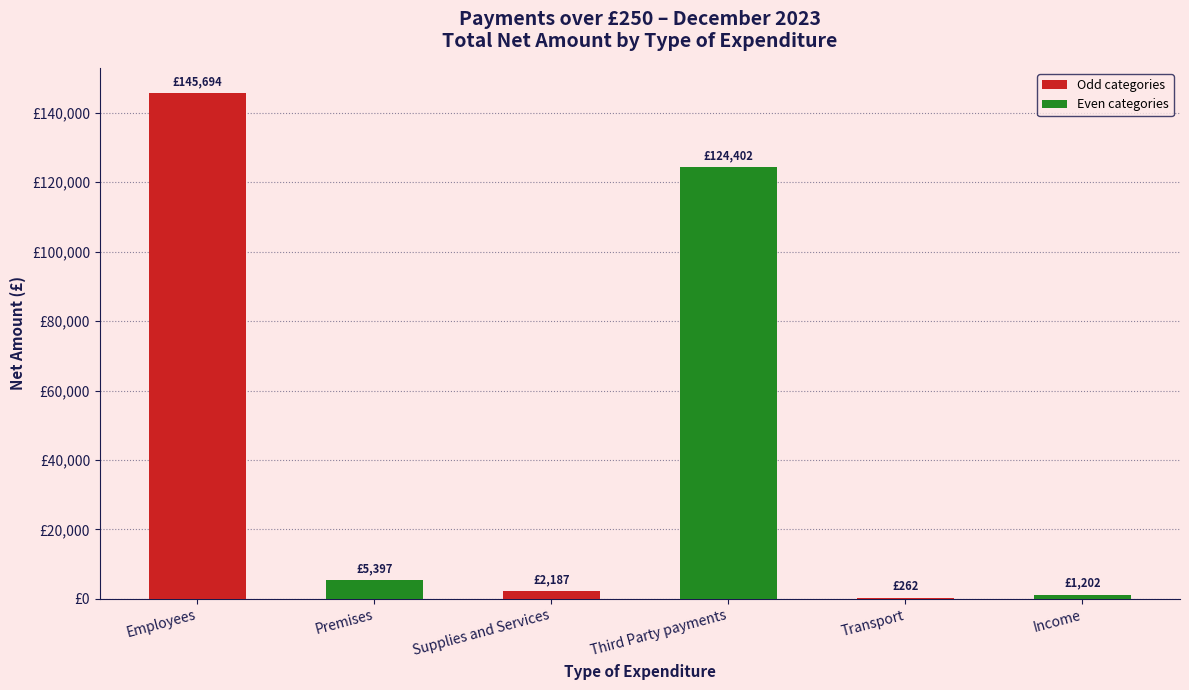

What is the change in value from Third Party payments to Income?

-123200.2